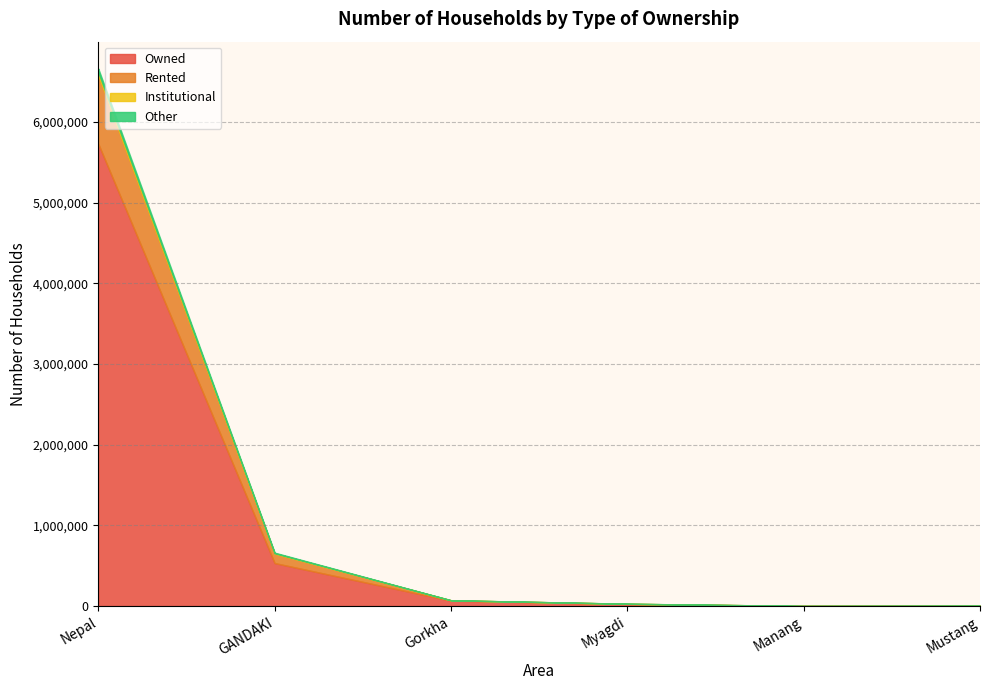

True or false: Owned has more than 2 interior local peaks.

False